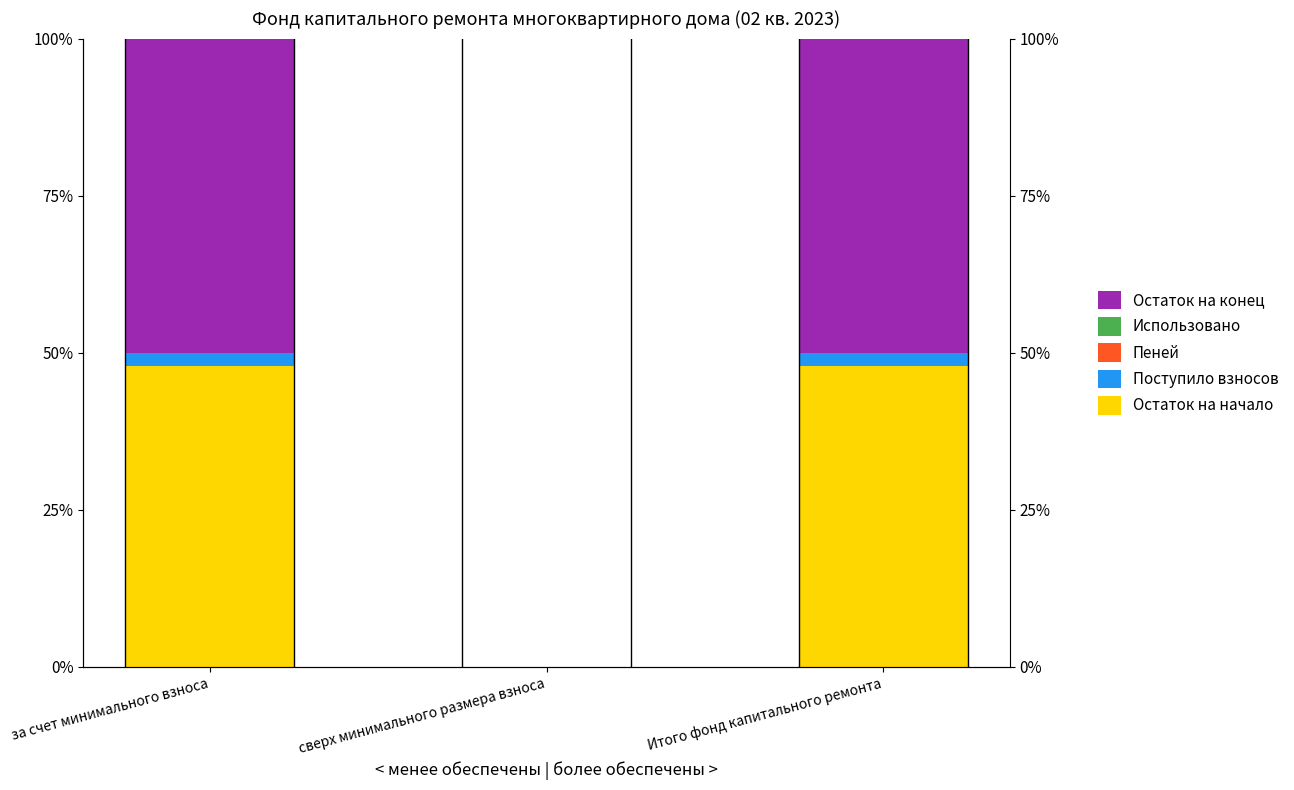

Reading right to left, list all the values displayed in this chart.

Остаток на начало: 47.9	0.0	47.9
Поступило взносов: 2.1	0.0	2.1
Пеней: 0.0	0.0	0.0
Использовано: 0.0	0.0	0.0
Остаток на конец: 50.0	0.0	50.0